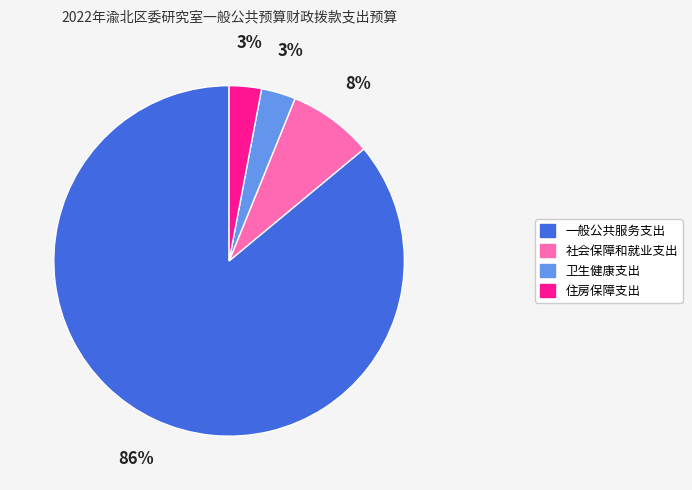

What is the largest slice in the pie chart?

一般公共服务支出